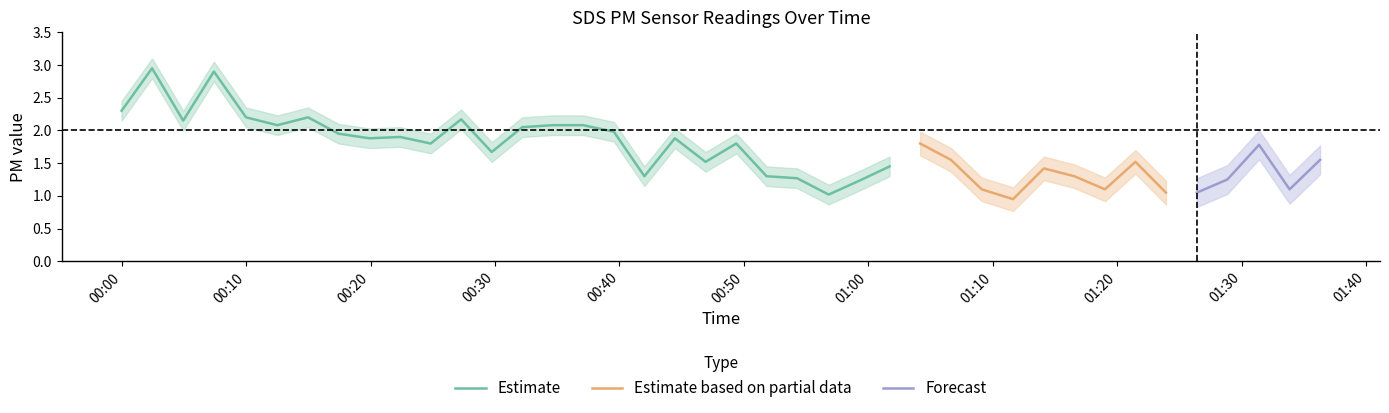

How many categories are shown in the chart?

40